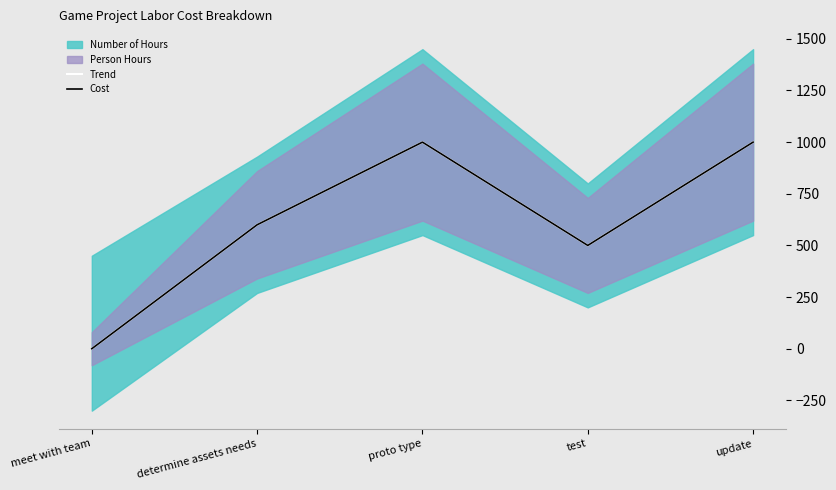

What is the label of the 4th point from the left?

test